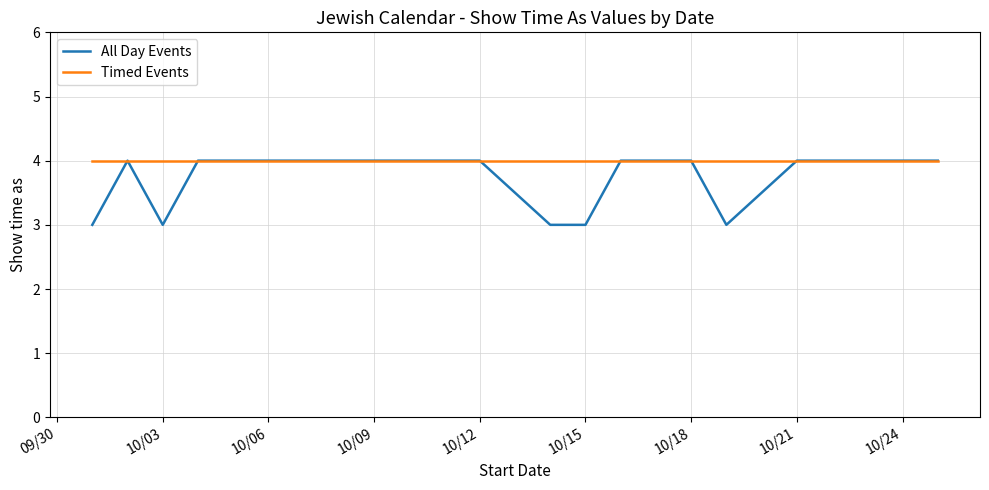

List the series in order of their overall mean, lowest first.

All Day Events, Timed Events